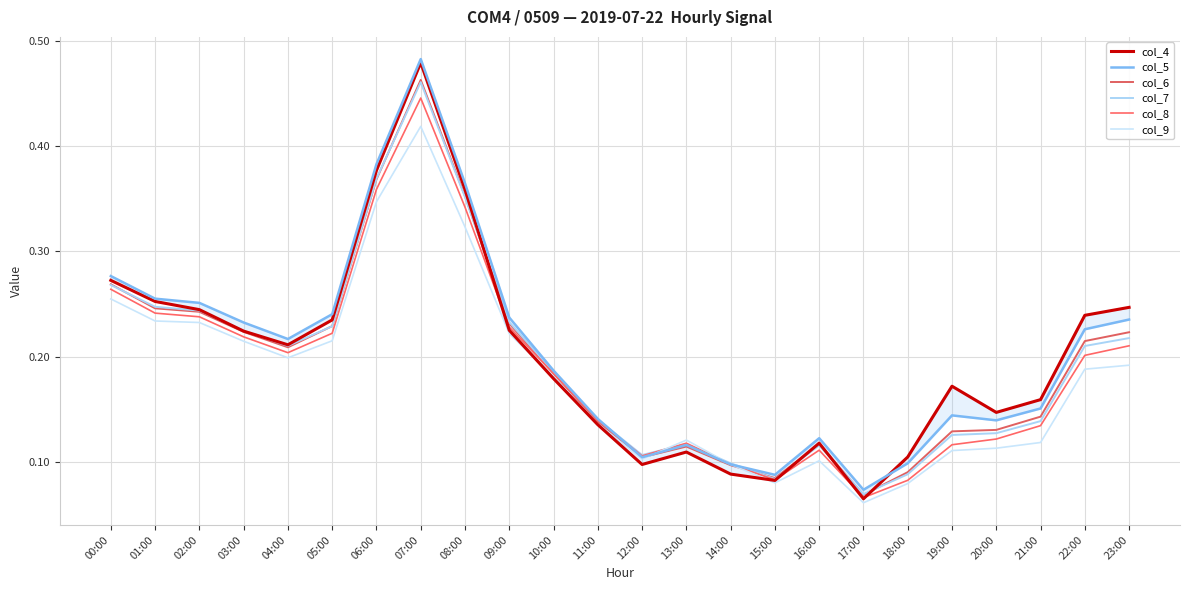

At which category does col_4 reach its first local peak?

07:00